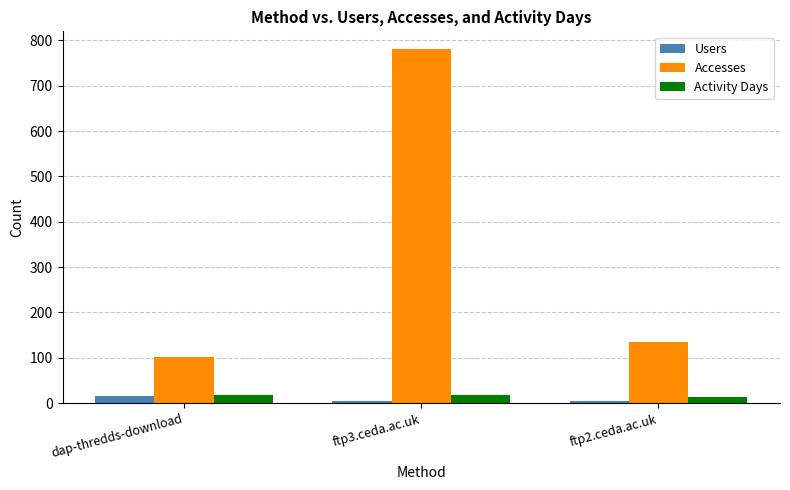

How many values in the Activity Days series are below 17?

1